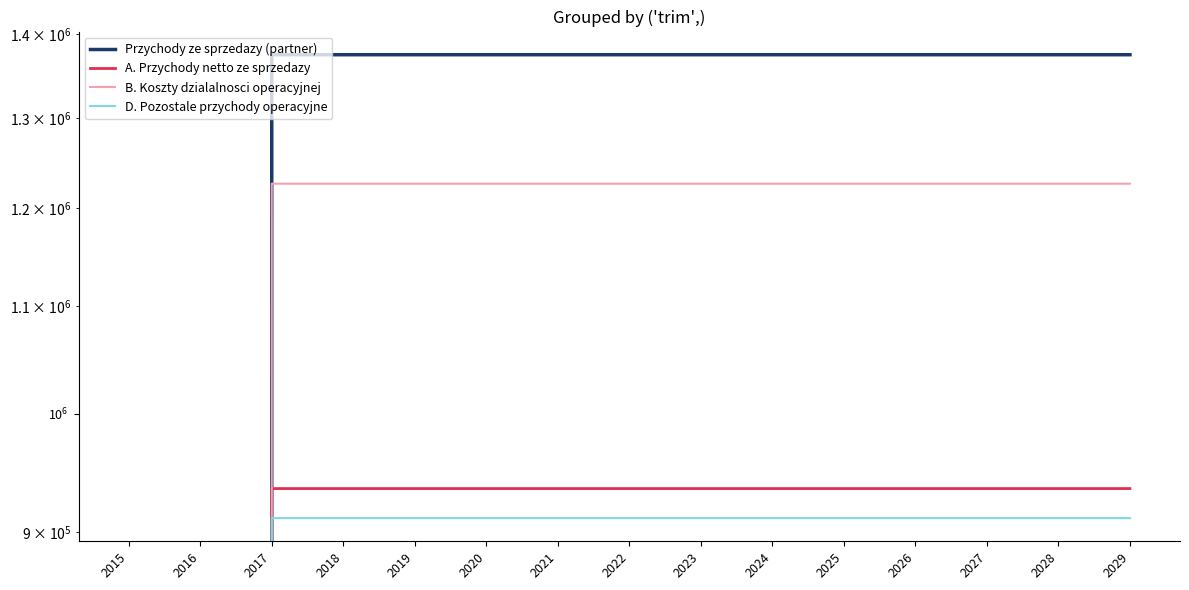

What is the difference between the maximum and minimum values in the Przychody ze sprzedazy (partner) series?

1374789.0